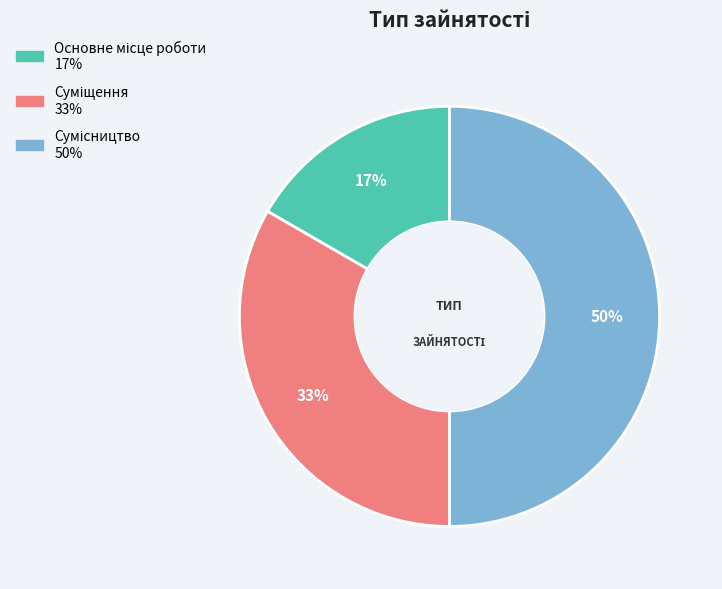

To the nearest percent, what is the average slice percentage?

33%